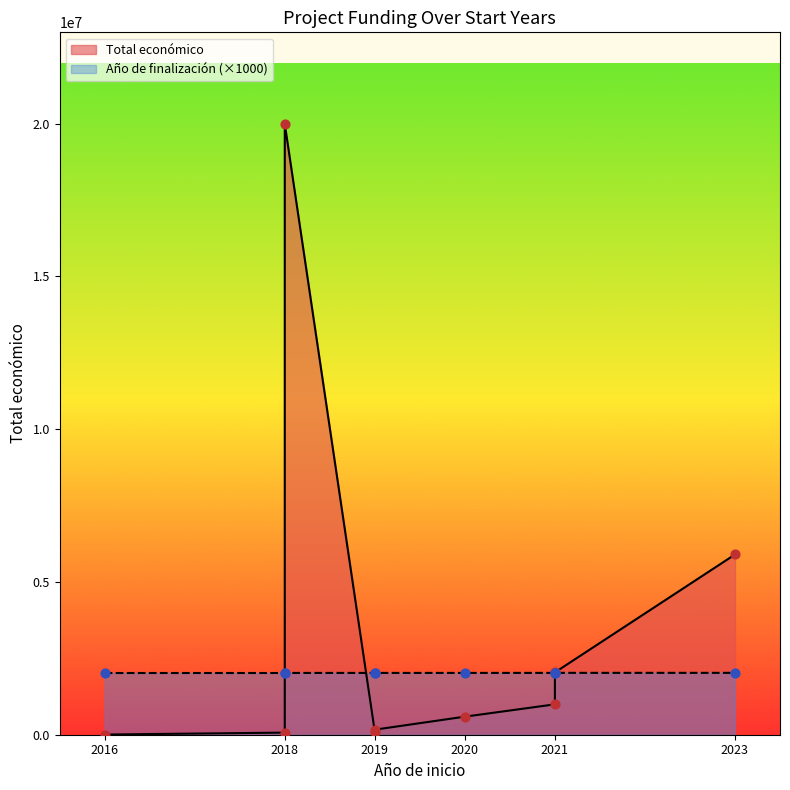

Approximately how many times larger is the value at 2019 compared to 2016?

1.0